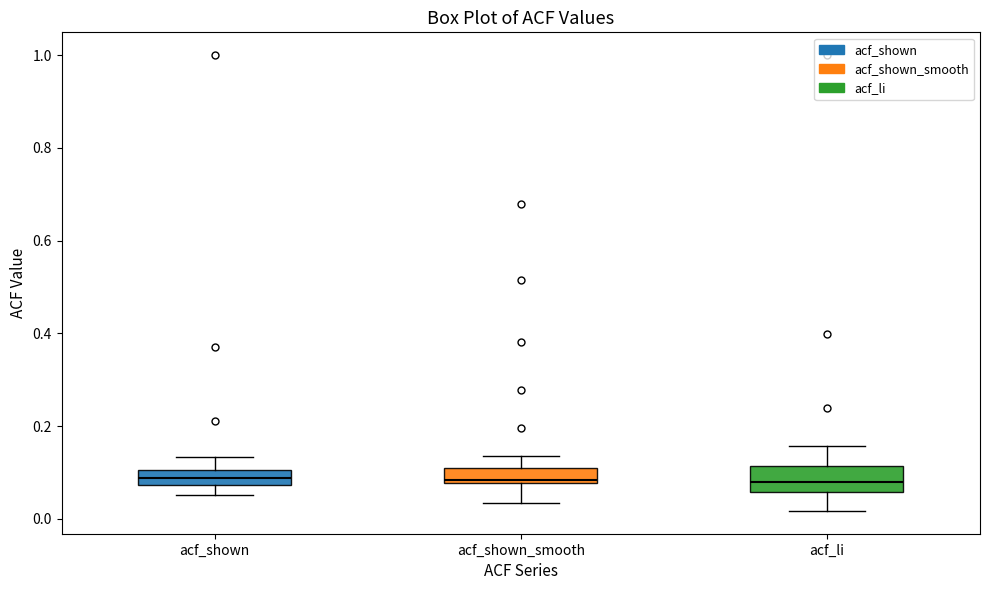

Reading left to right, transcribe this box plot: for each box, give where its median line is, the range the box spans, and where its two whiskers end, as read against the y-axis. The values are not printed on the chart, so give them approximately, as read against the axis.

acf_shown: median 0.08 (inside the box), box 0.08 to 0.10, whiskers 0.06 to 0.14
acf_shown_smooth: median 0.08, box 0.08 to 0.10, whiskers 0.04 to 0.14
acf_li: median 0.08, box 0.06 to 0.12, whiskers 0.02 to 0.16